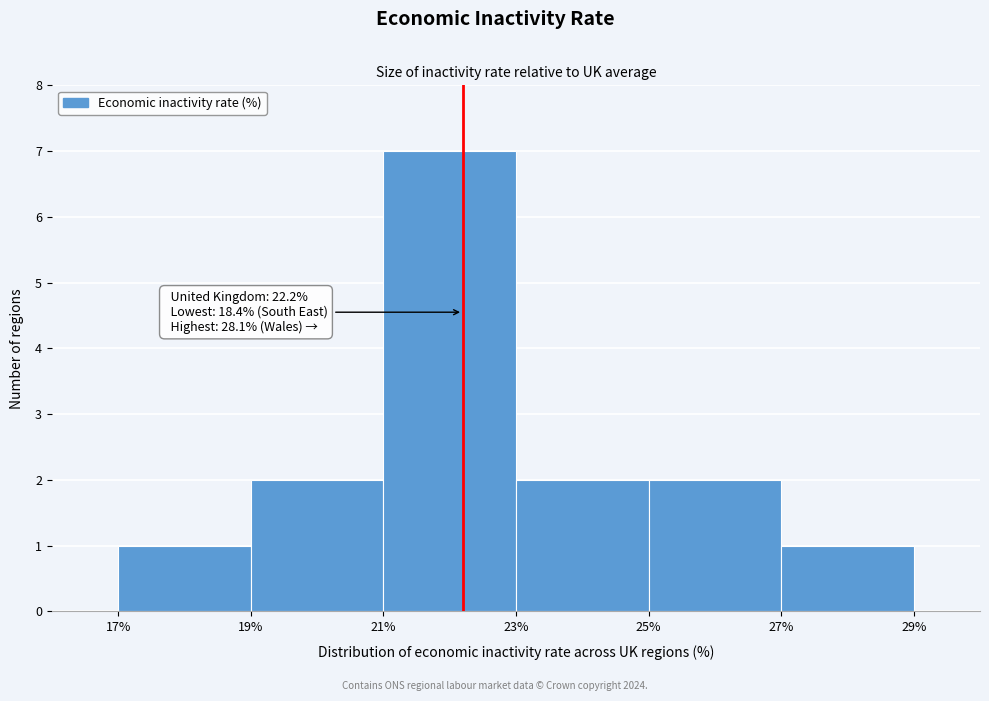

Over which range of the x-axis is the bar tallest?

21% to 23%